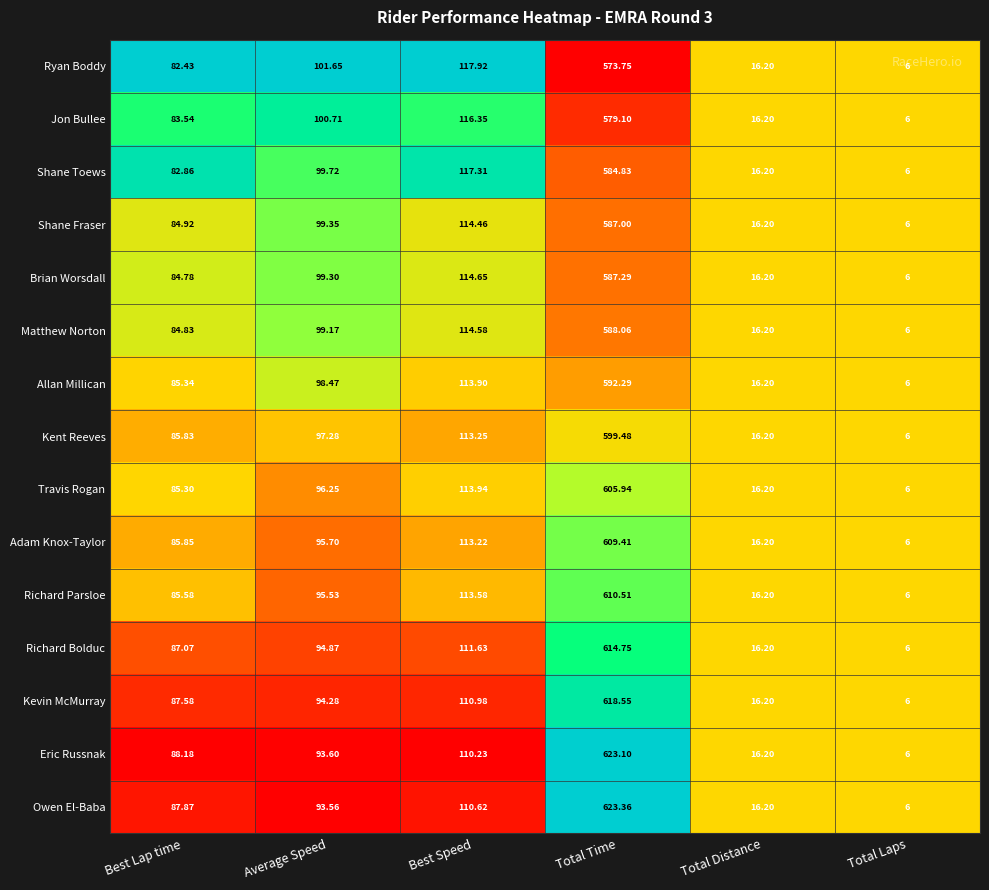

What is the total value across all series at Average Speed?

1459.4